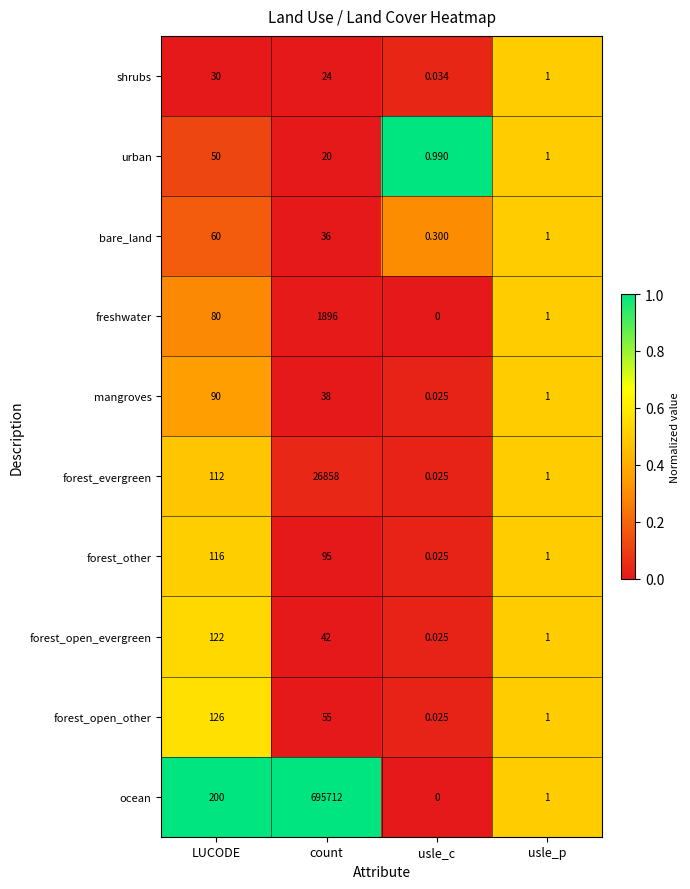

Which series changed the most between LUCODE and usle_p?

ocean